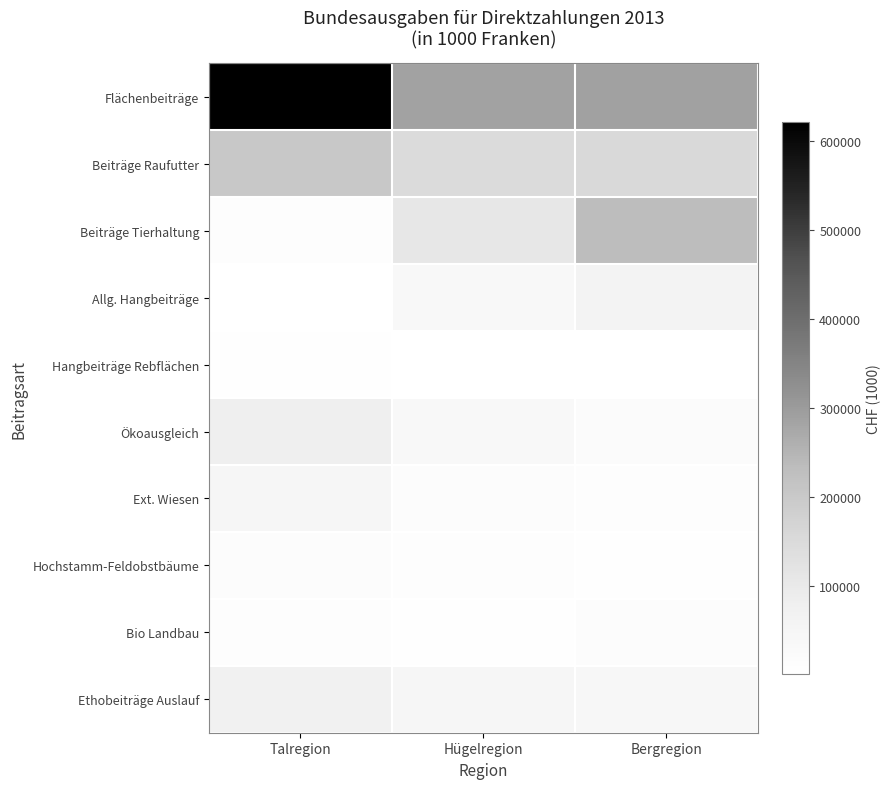

Which series has the largest range (max minus min)?

Flächenbeiträge